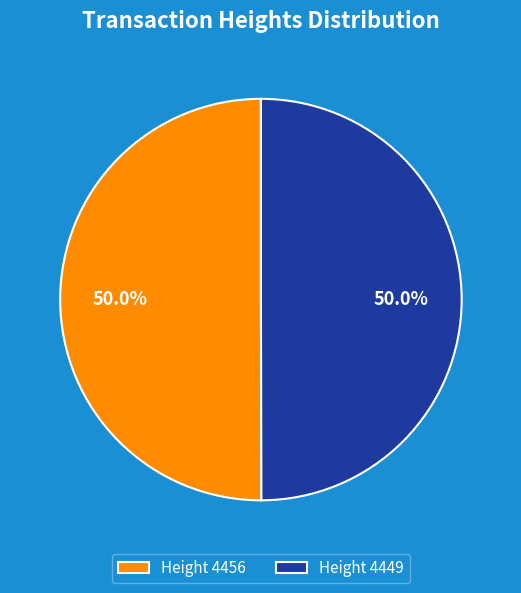

Approximately how many times larger is the value at Height 4449 compared to Height 4456?

1.0